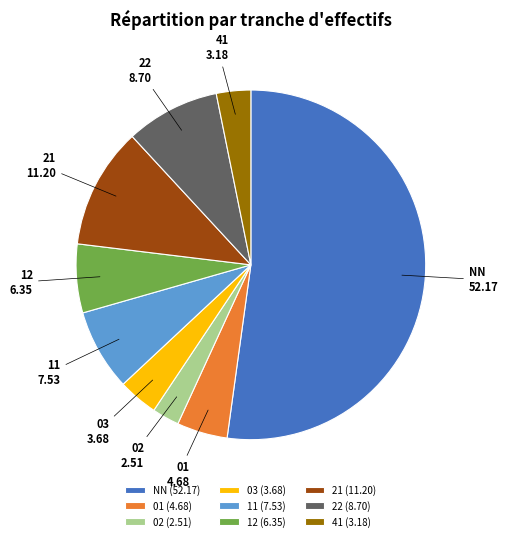

Is it true that 21 is 1% of the pie?

False